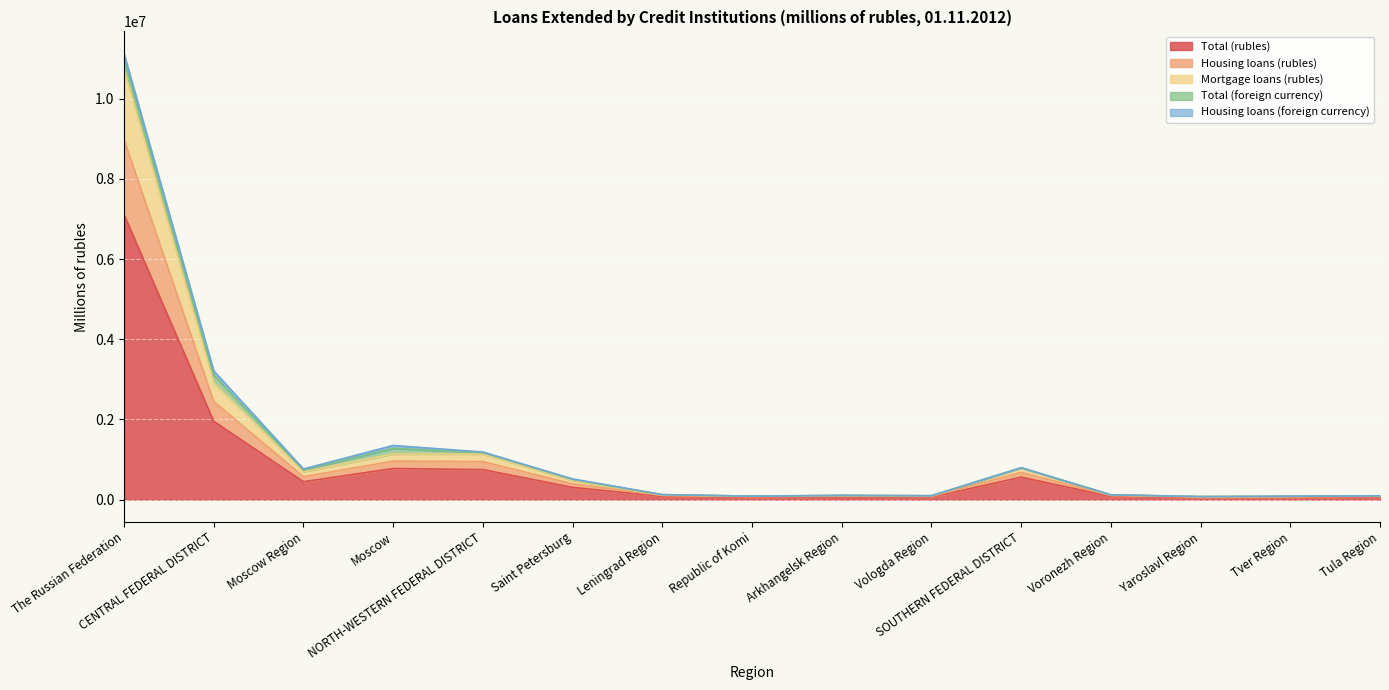

Where is the first local maximum for Housing loans (rubles)?

Moscow